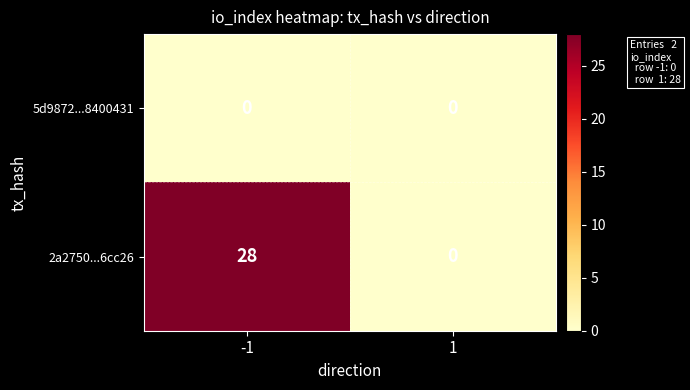

Rank the series by their maximum value, from highest to lowest.

2a2750...6cc26, 5d9872...8400431